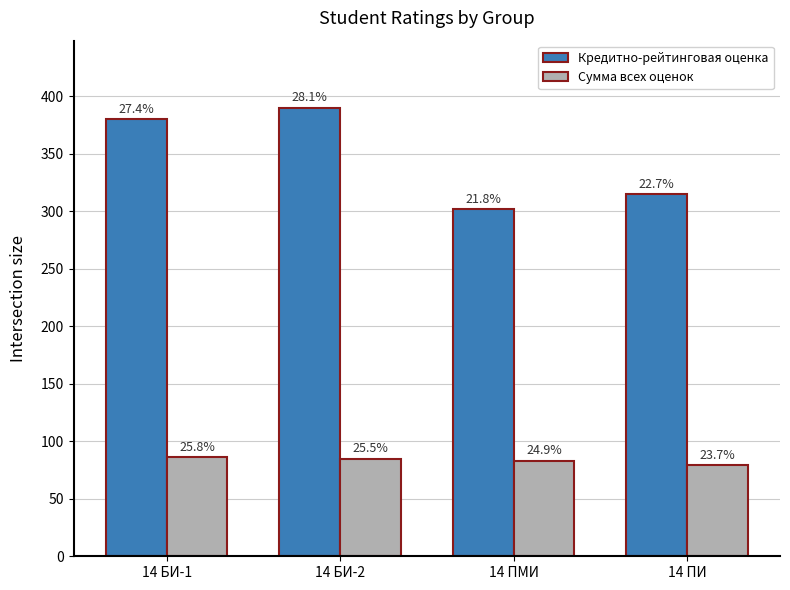

Rank the categories by Кредитно-рейтинговая оценка value from highest to lowest.

14 БИ-2, 14 БИ-1, 14 ПИ, 14 ПМИ